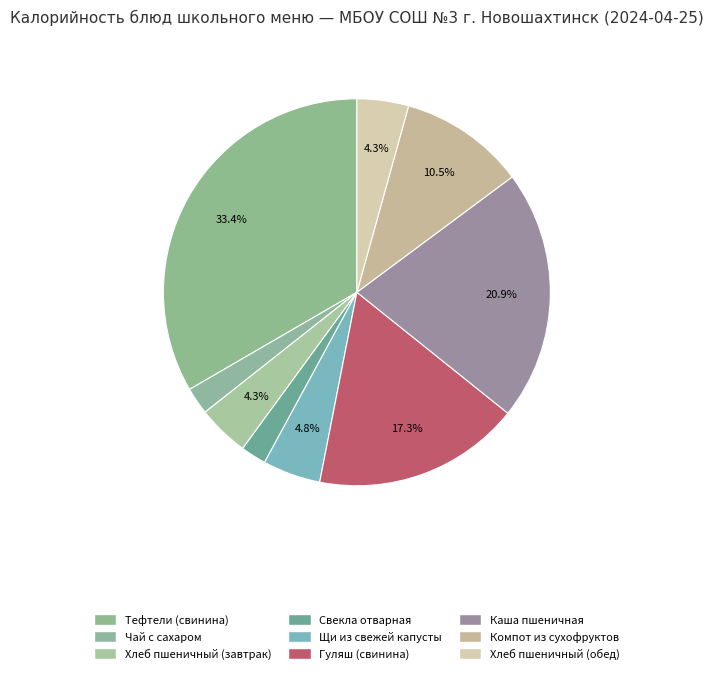

What percentage is the Свекла отварная slice, to the nearest percent?

2%